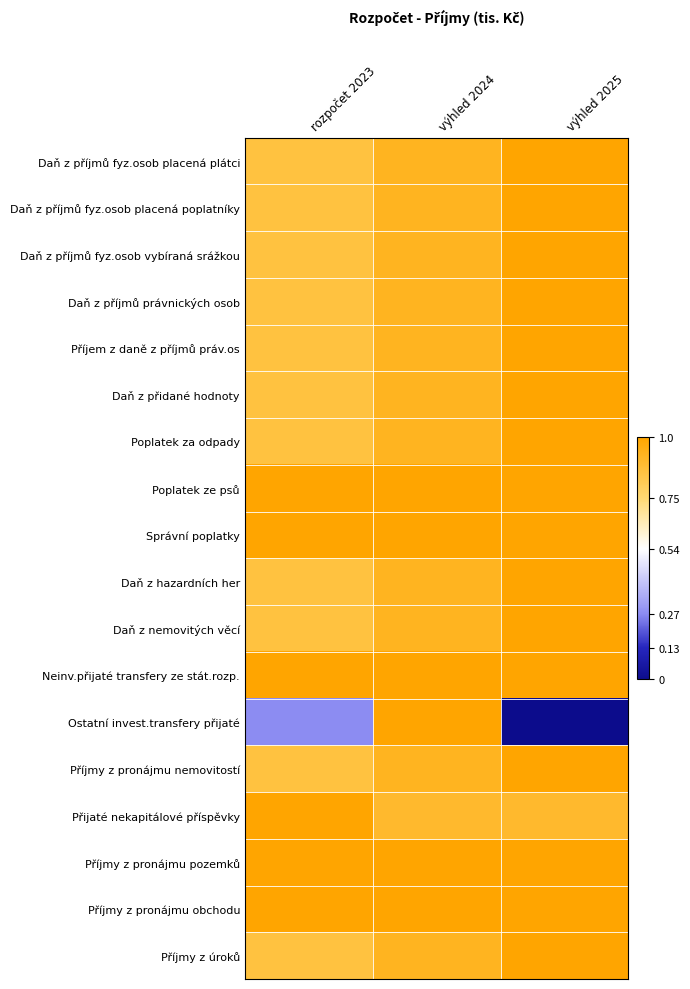

What is the maximum value shown in the chart?

1.0